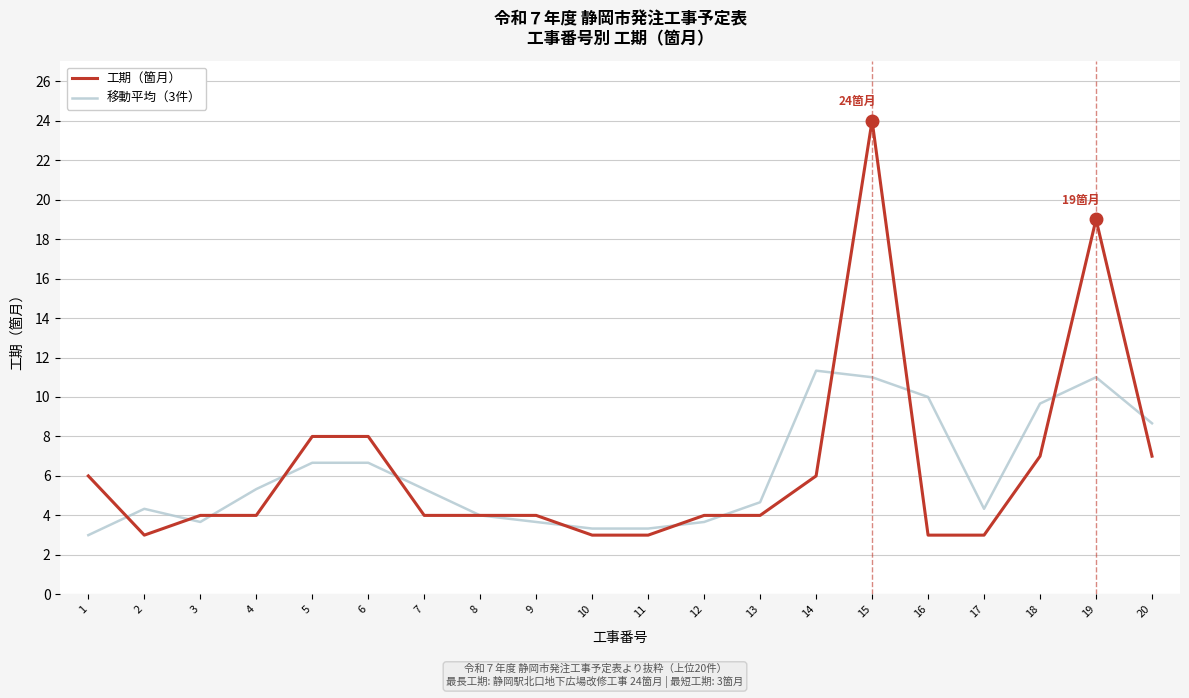

List the series in order of their peak value, lowest first.

移動平均（3件）, 工期（箇月）